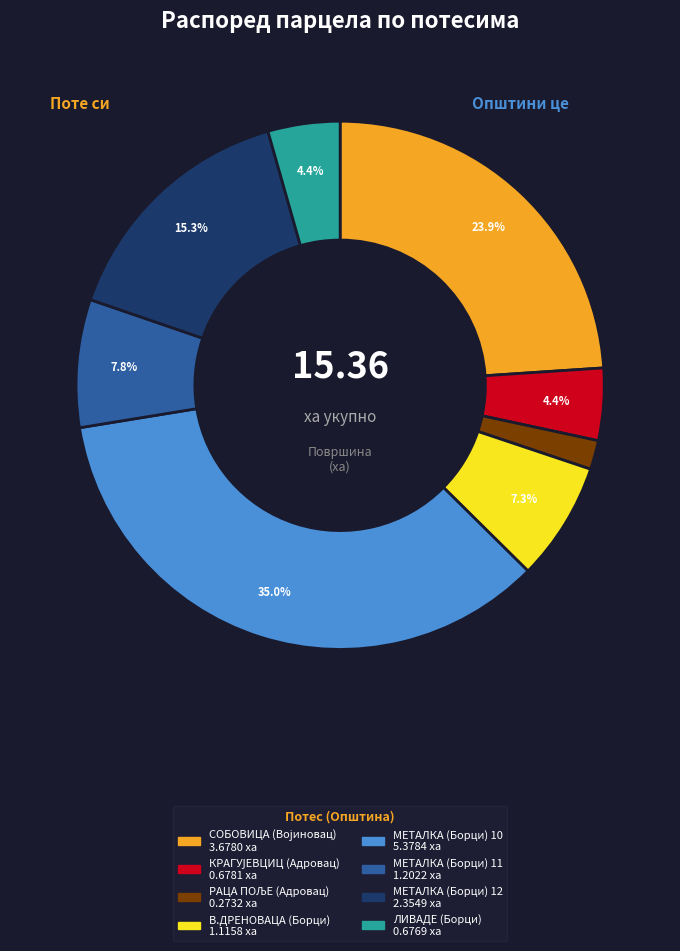

How many segments does this pie chart have?

8